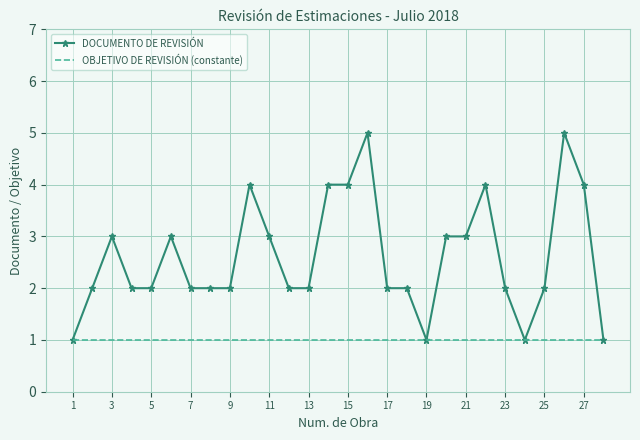

Rank the series by their average value, from lowest to highest.

OBJETIVO DE REVISIÓN (constante), DOCUMENTO DE REVISIÓN